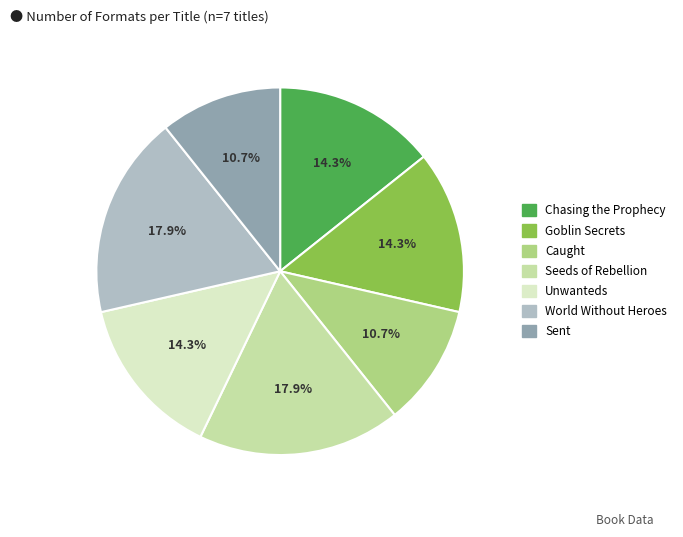

Combined, do Chasing the Prophecy and World Without Heroes account for over 50%?

No